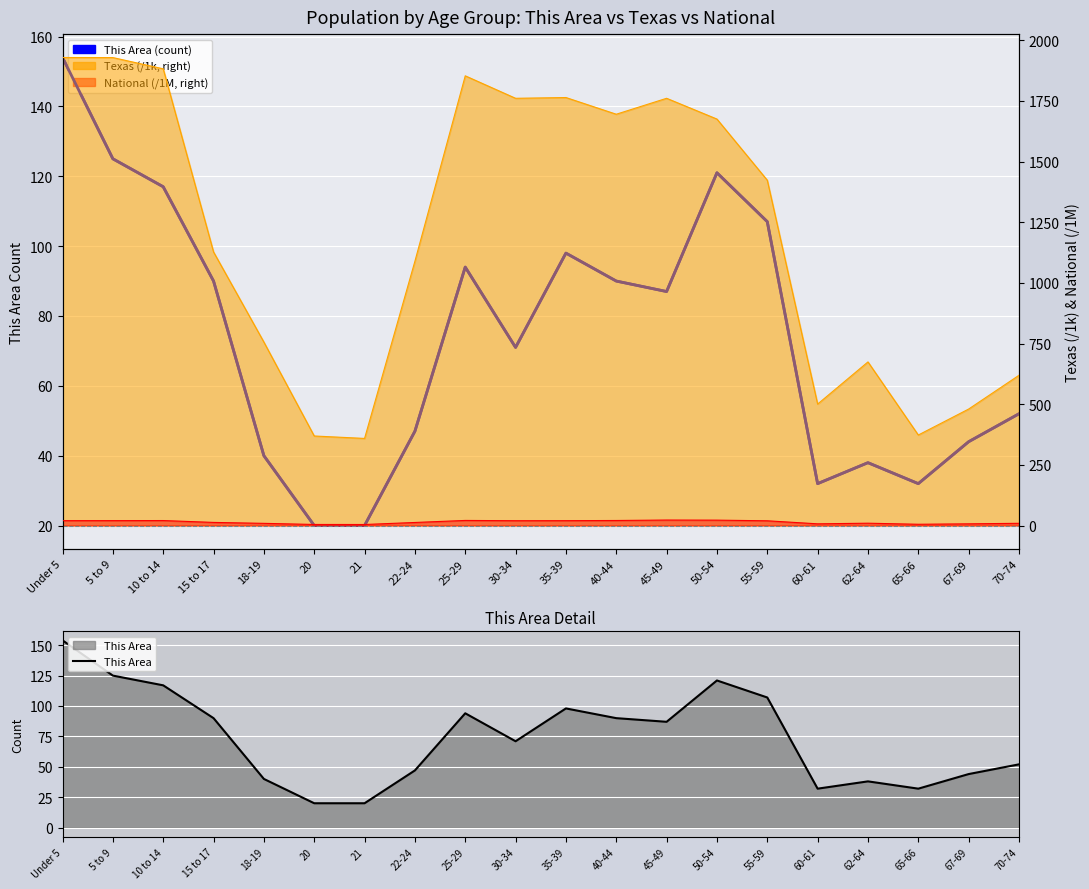

Where is the first local minimum for This Area?

30-34